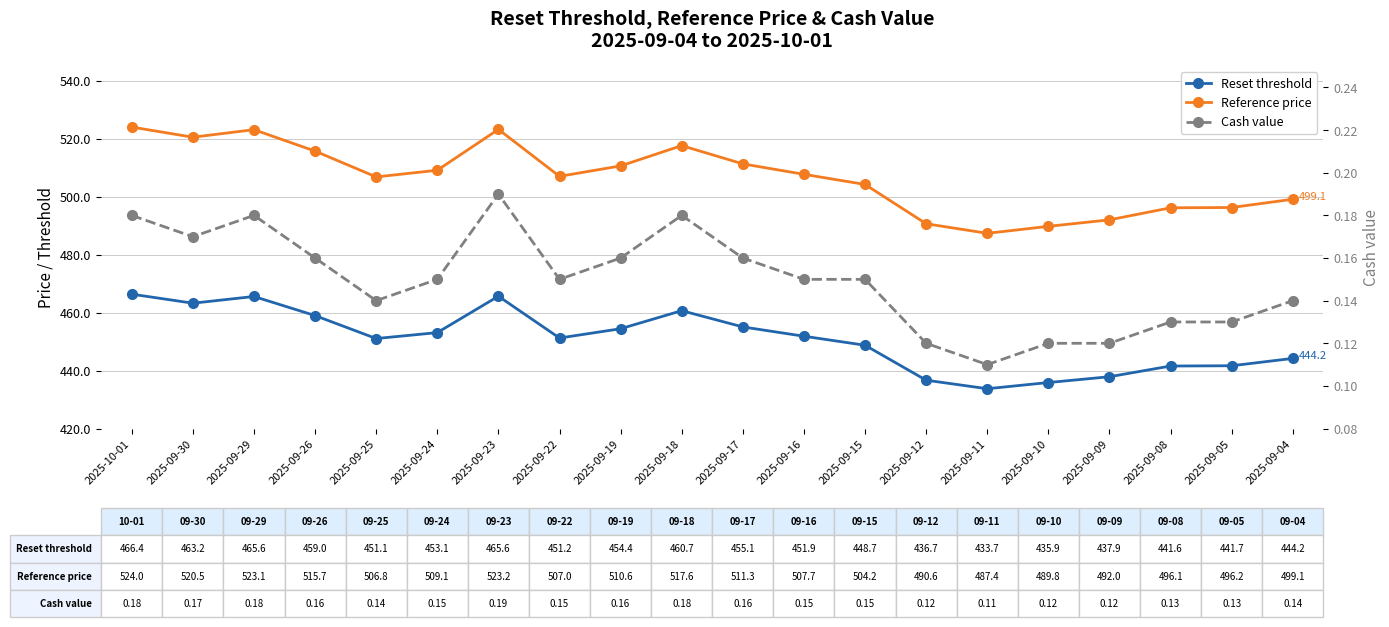

What is the difference between the Reference price values at 2025-09-25 and 2025-09-29?

16.3